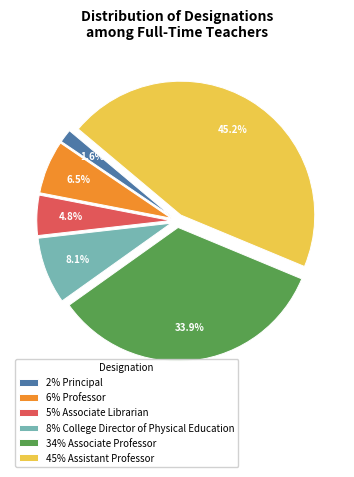

Is there any slice that represents more than half of the pie?

No